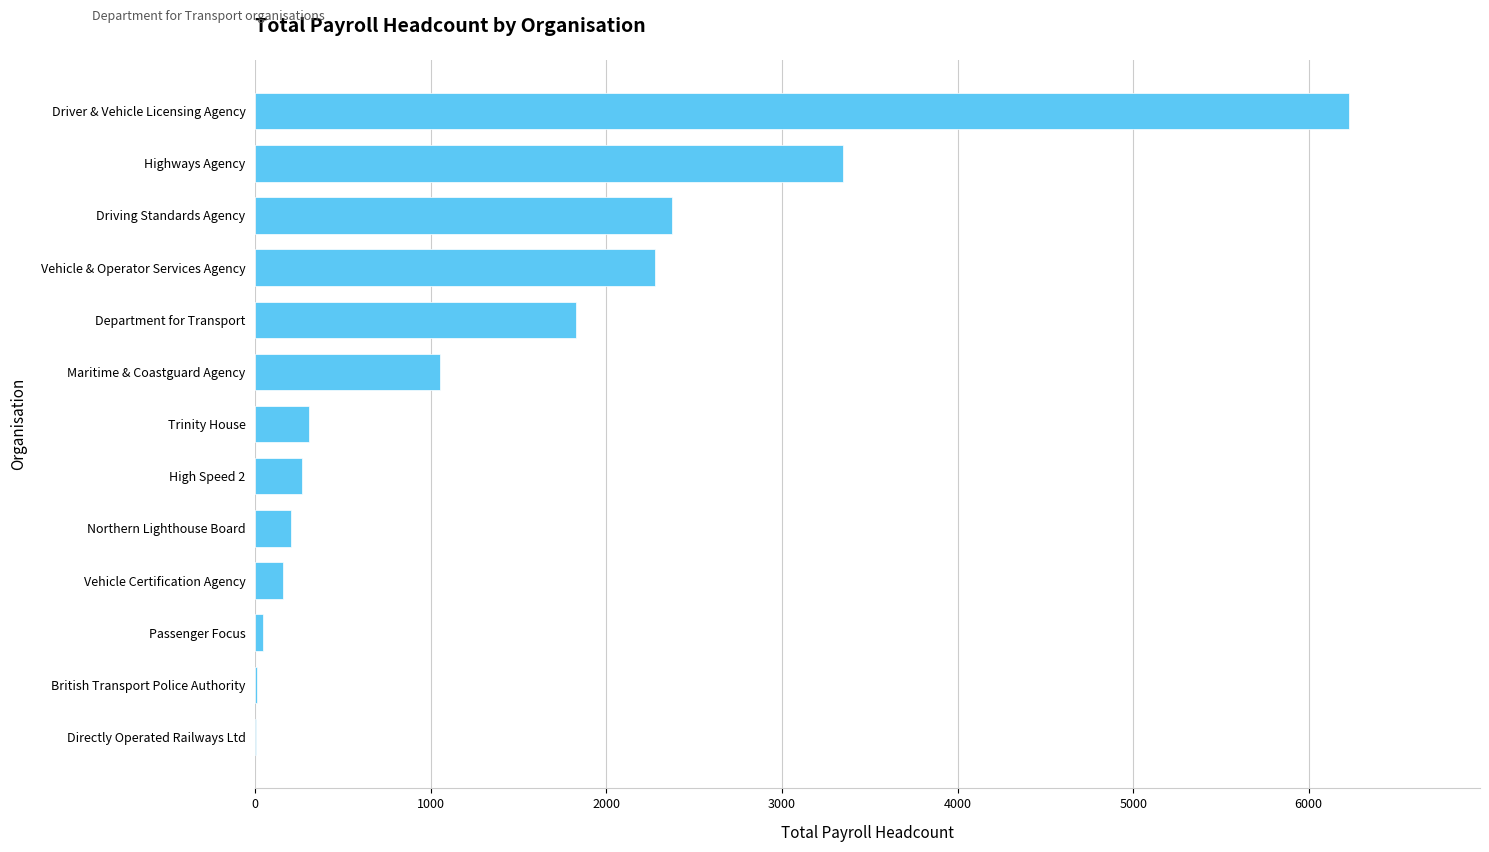

What is the maximum value shown in the chart?

6228